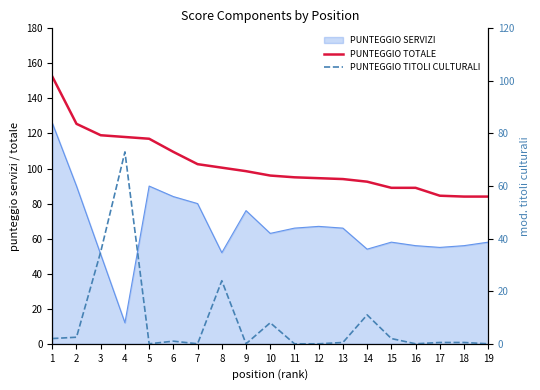

At which category is the sum across all series the highest?

4